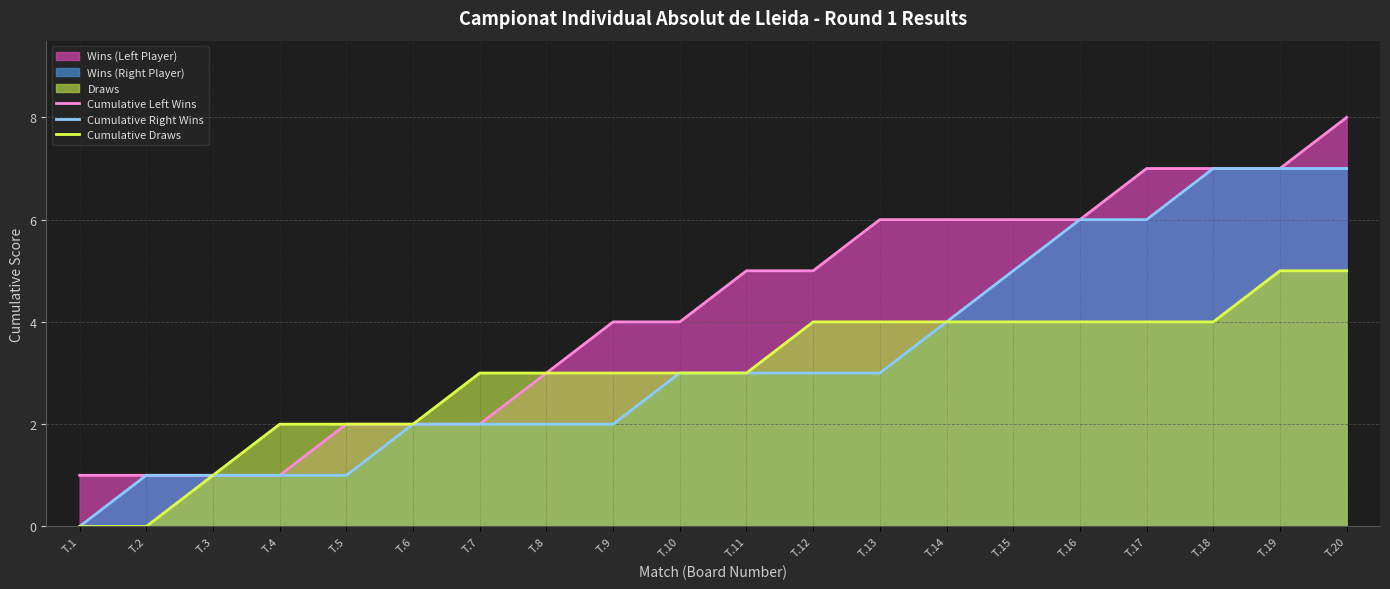

What is the difference between the Cumulative Left Wins values at T.15 and T.20?

2